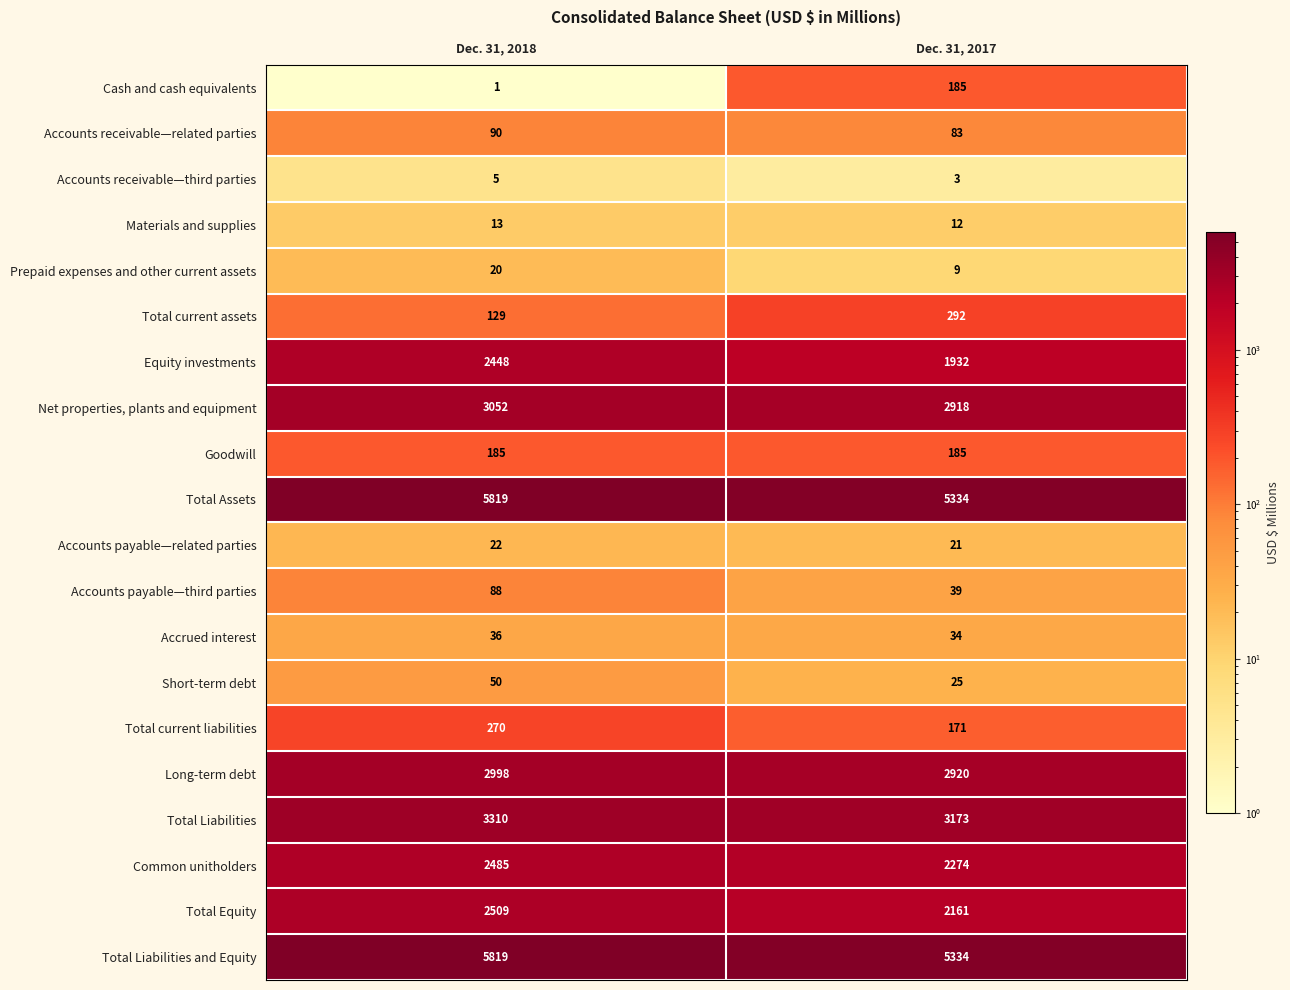

Between Dec. 31, 2018 and Dec. 31, 2017, which series saw the biggest shift?

Equity investments